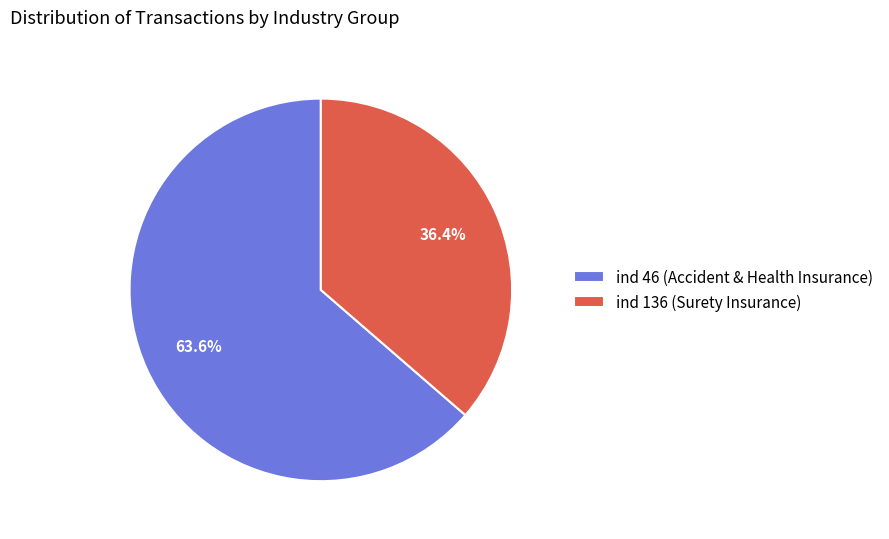

How many segments does this pie chart have?

2